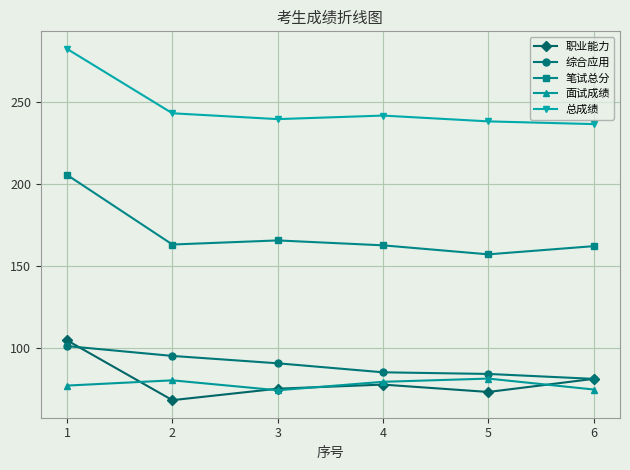

True or false: 职业能力 and 综合应用 intersect in this chart.

True